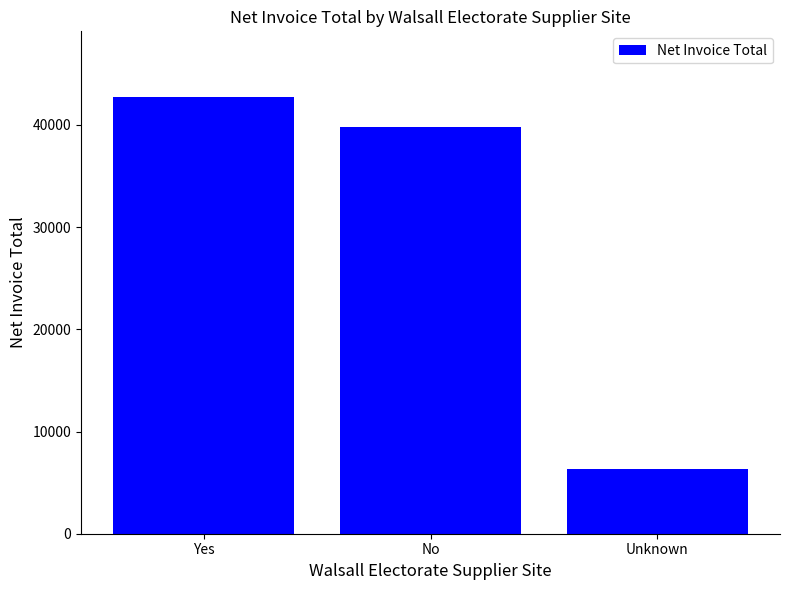

What is the greatest value displayed?

42741.2